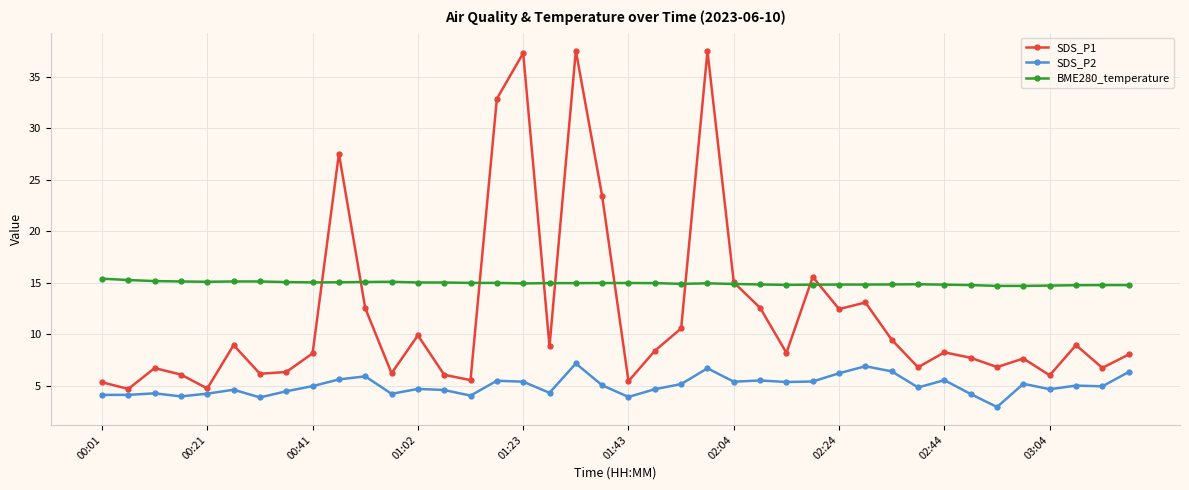

True or false: SDS_P2 and BME280_temperature intersect in this chart.

False